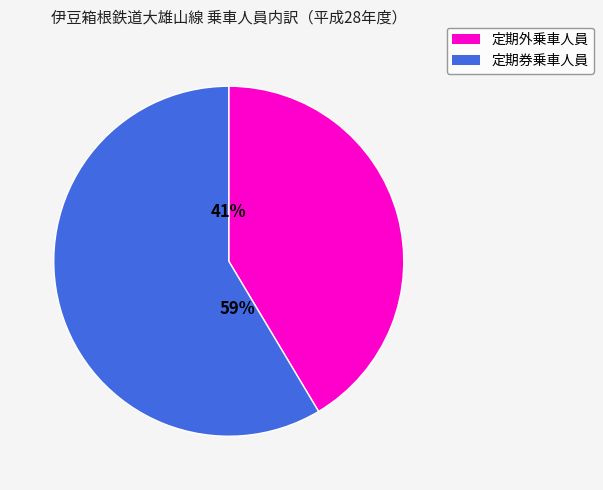

What is the ratio of the value at 定期外乗車人員 to the value at 定期券乗車人員?

0.7